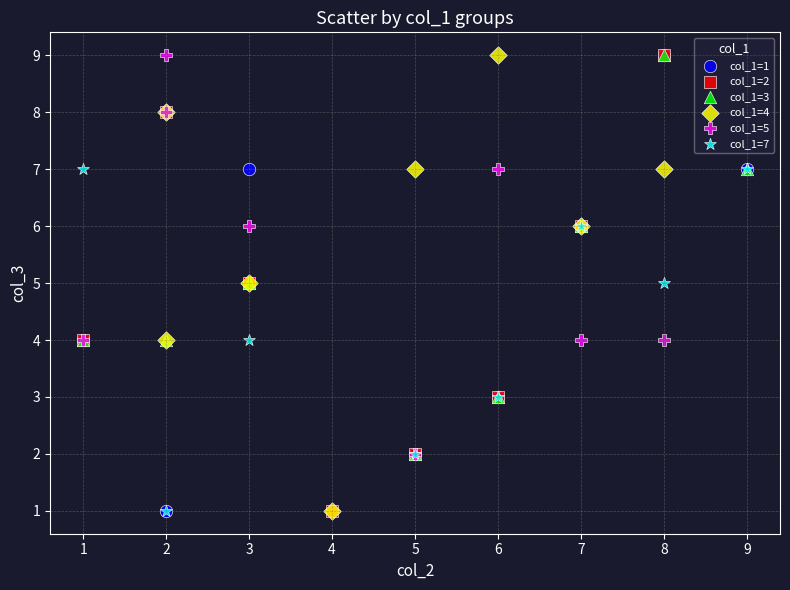

What are all the series names shown in the legend?

col_1=1, col_1=2, col_1=3, col_1=4, col_1=5, col_1=7